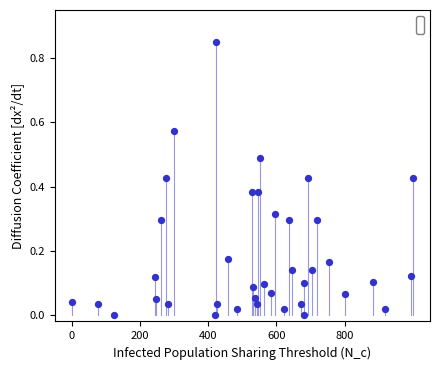

How many points are shown in the scatter plot?

38